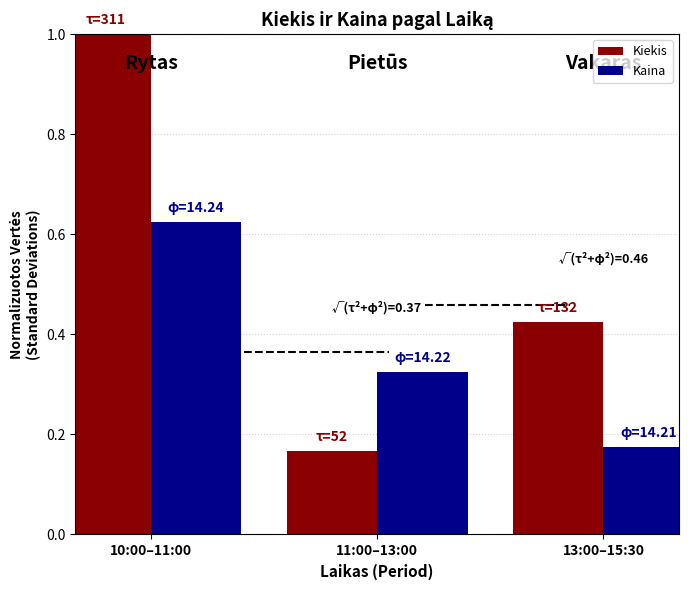

What is the average value of the Kiekis series?

0.5